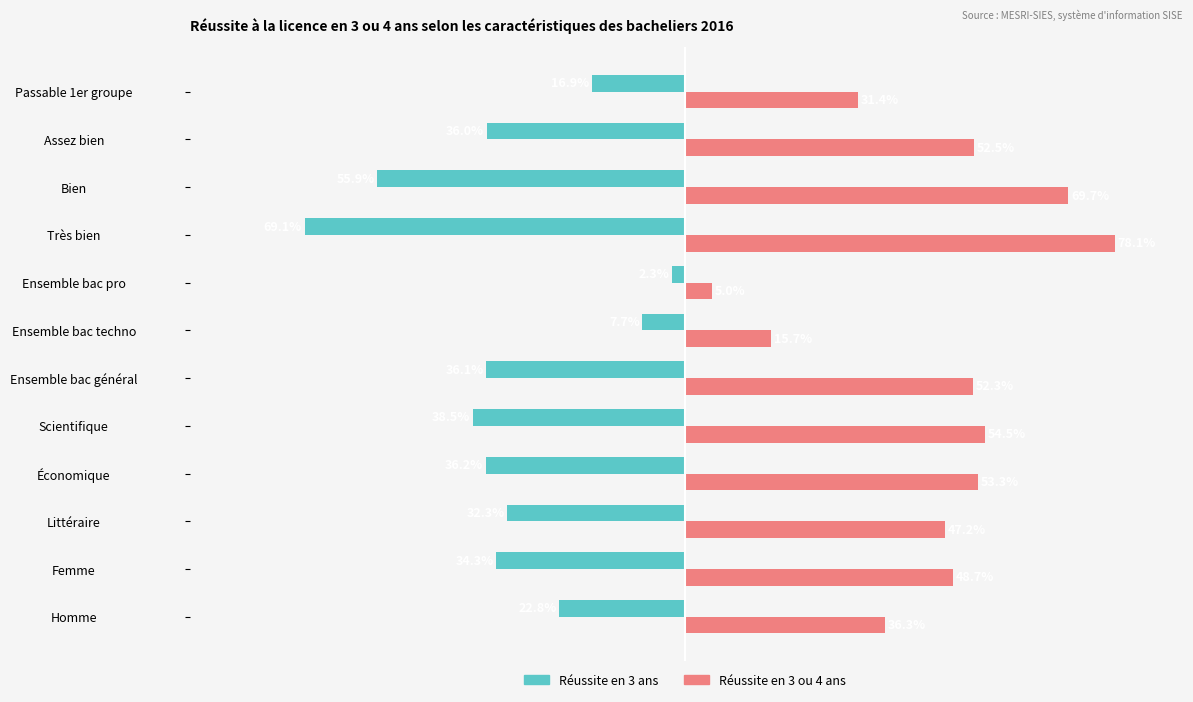

Which series has the largest range (max minus min)?

Réussite en 3 ou 4 ans